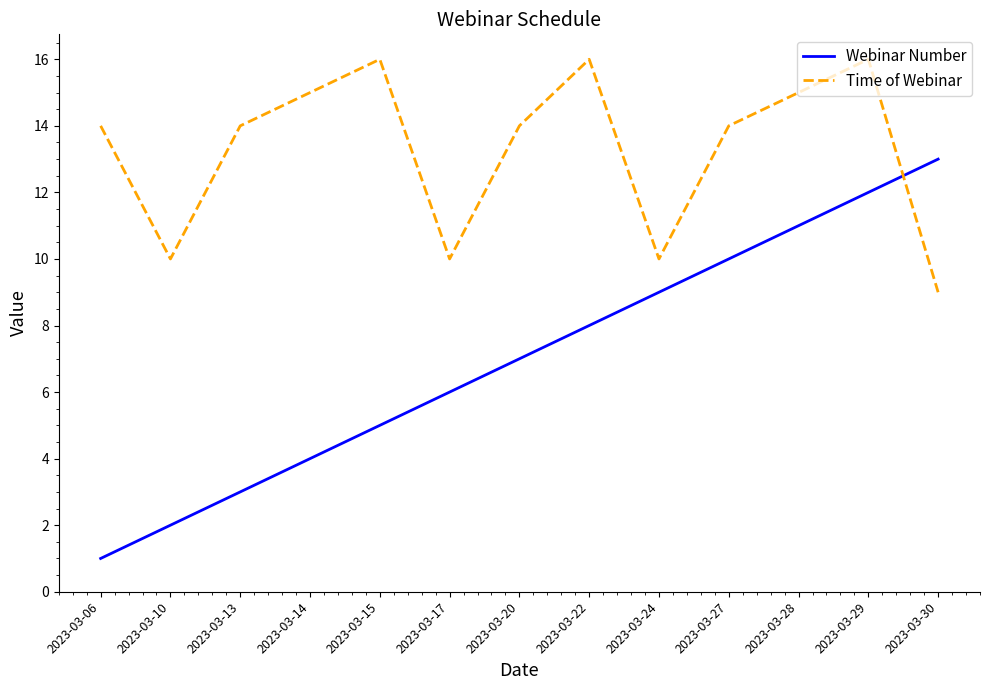

Read the Webinar Number value at 2023-03-22, to the nearest 5.

10